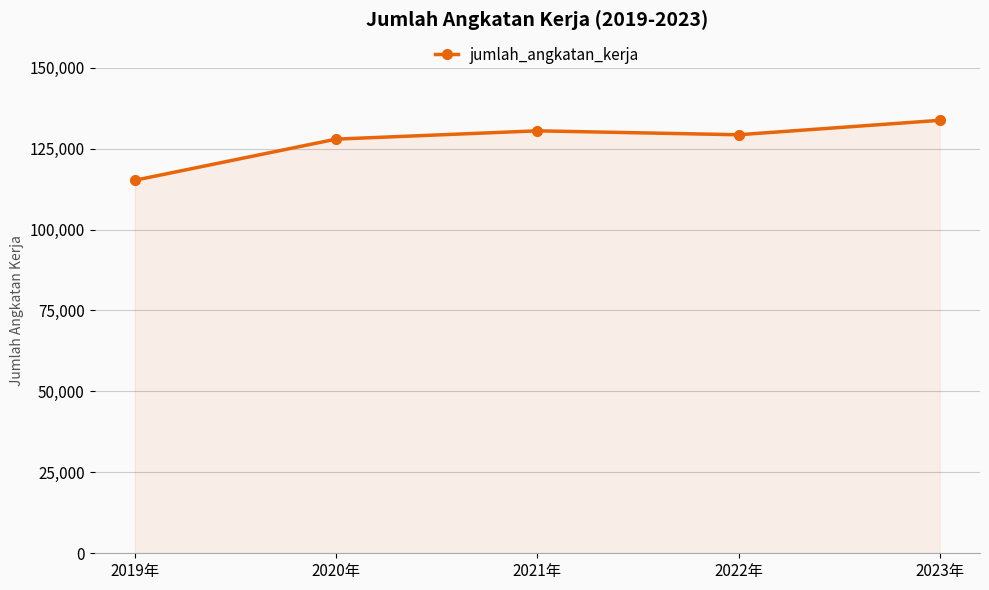

What is the smallest value displayed?

115208